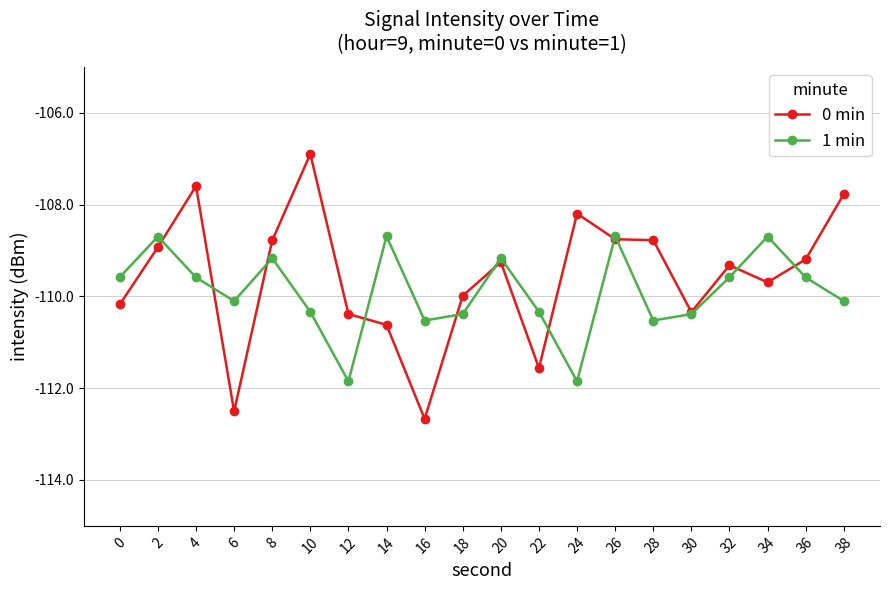

What is the value of the 0 min point at the 9th from the left?

-112.7